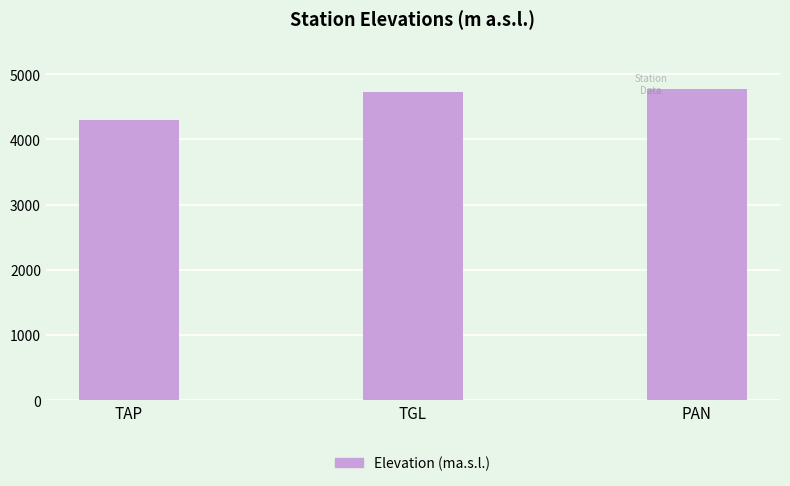

What is the approximate value at TGL, to the nearest 50?

4750